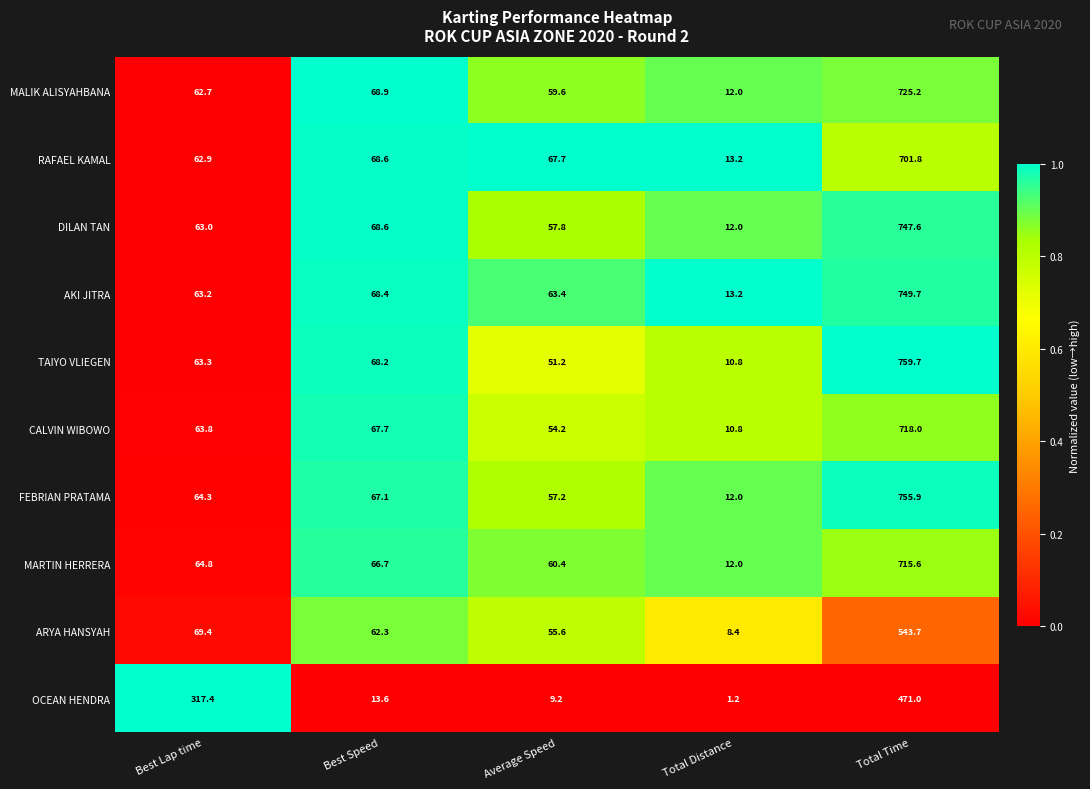

What is the spread (max minus min) of values at Best Lap time?

254.7